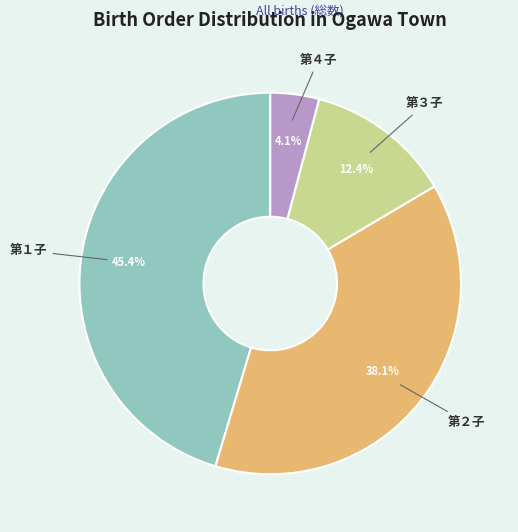

To the nearest percent, what is the combined percentage of 第４子 and 第２子?

42%